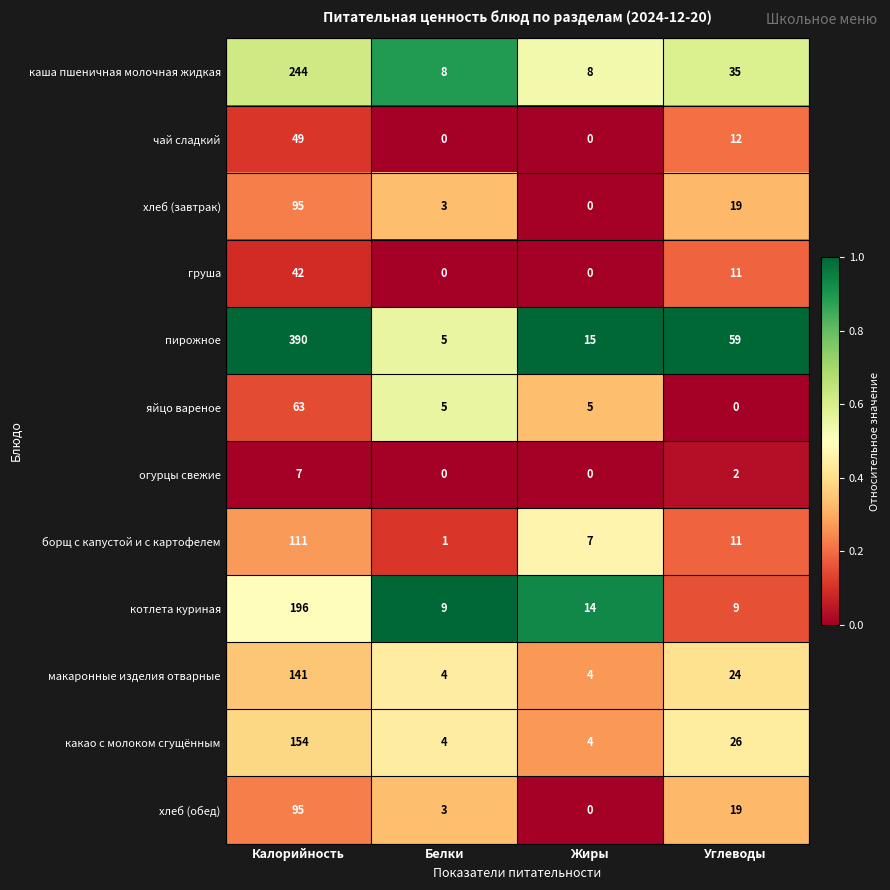

The каша пшеничная молочная жидкая series shows 8 at Белки. True or false?

True